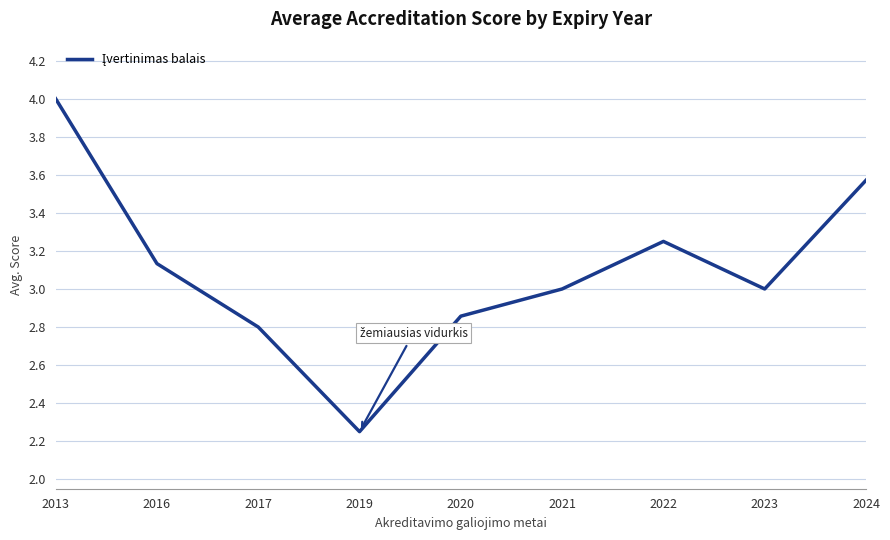

What is the difference between the values at 2019 and 2024?

1.3